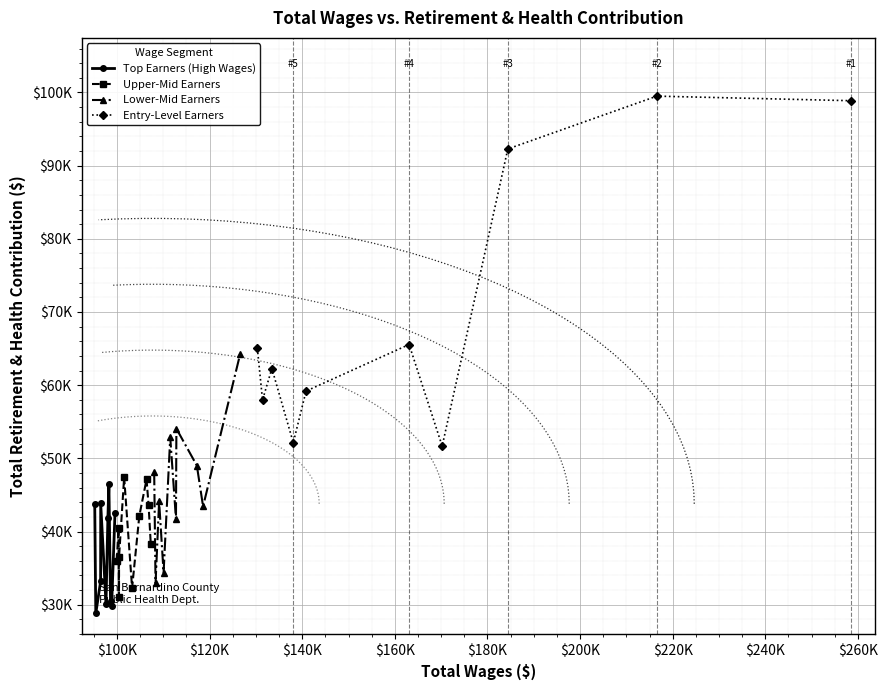

At how many categories does at least one series exceed 75823?

3